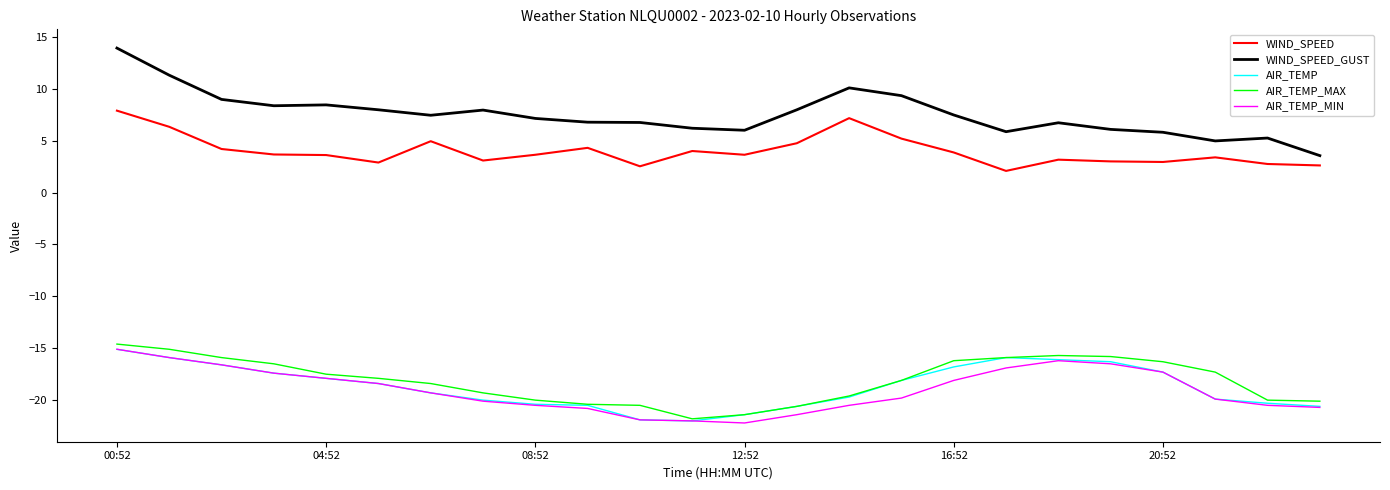

Which series has the largest range (max minus min)?

WIND_SPEED_GUST